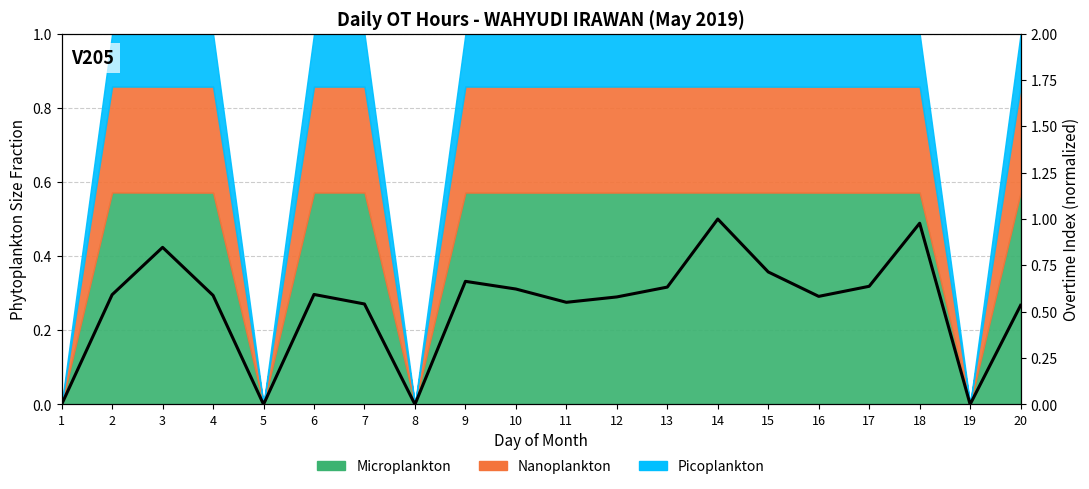

What is the greatest value displayed?

1.0